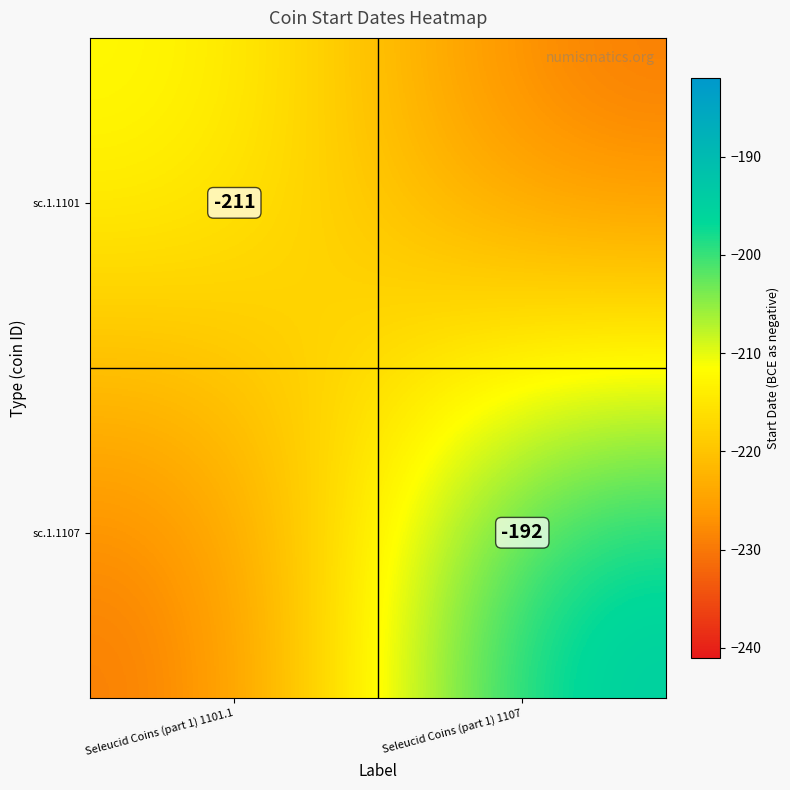

True or false: sc.1.1101 has a value of -211 at Seleucid Coins (part 1) 1101.1.

True